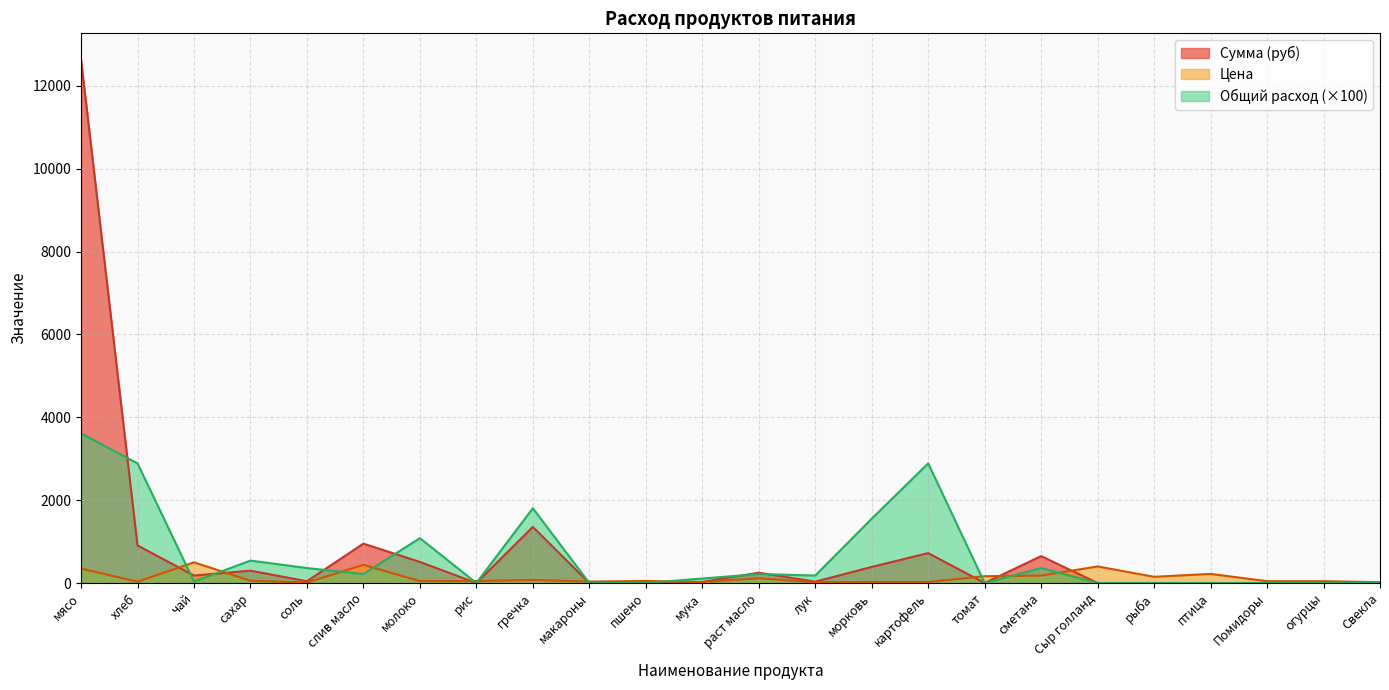

Is the value of Сумма (руб) at раст масло greater than the value of Общий расход at сметана?

No